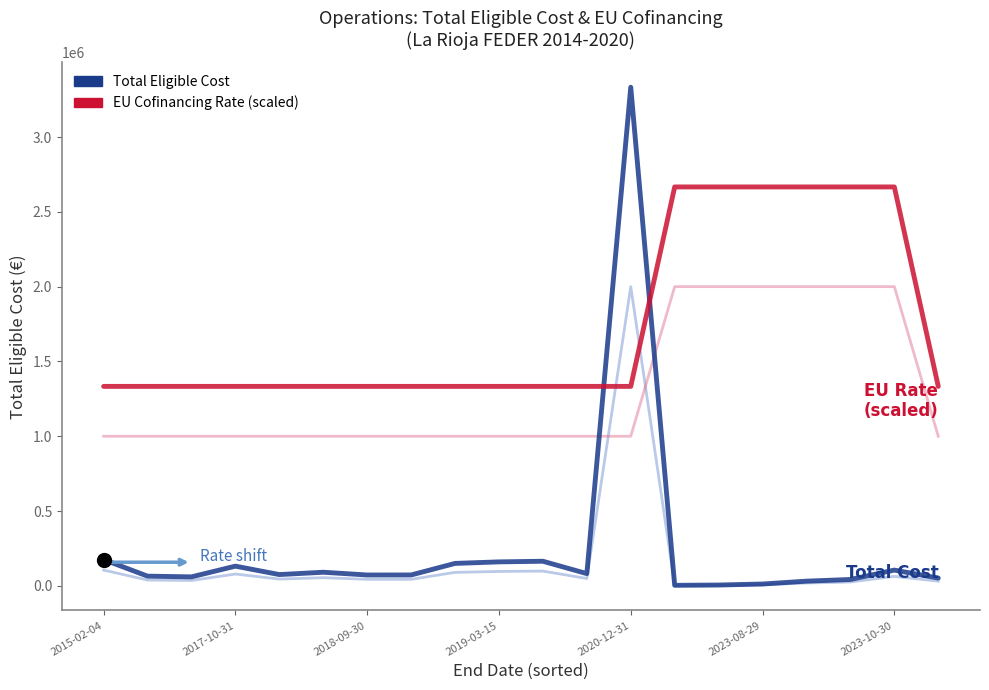

Between 8 and 17, which is larger?

8